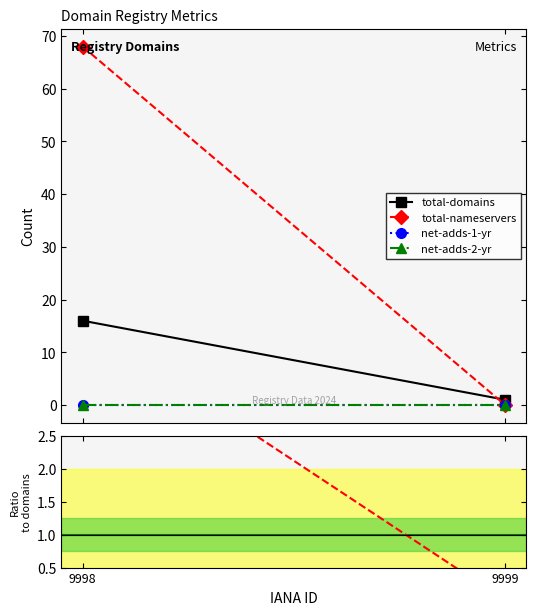

At which label does nameservers/domains first exceed 4?

9998